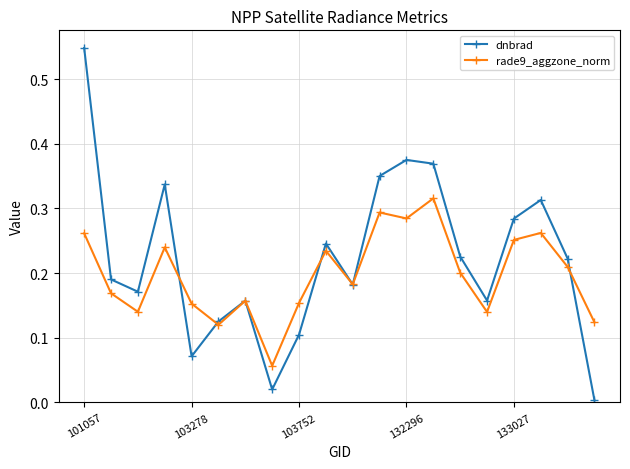

Which series has the largest range (max minus min)?

dnbrad